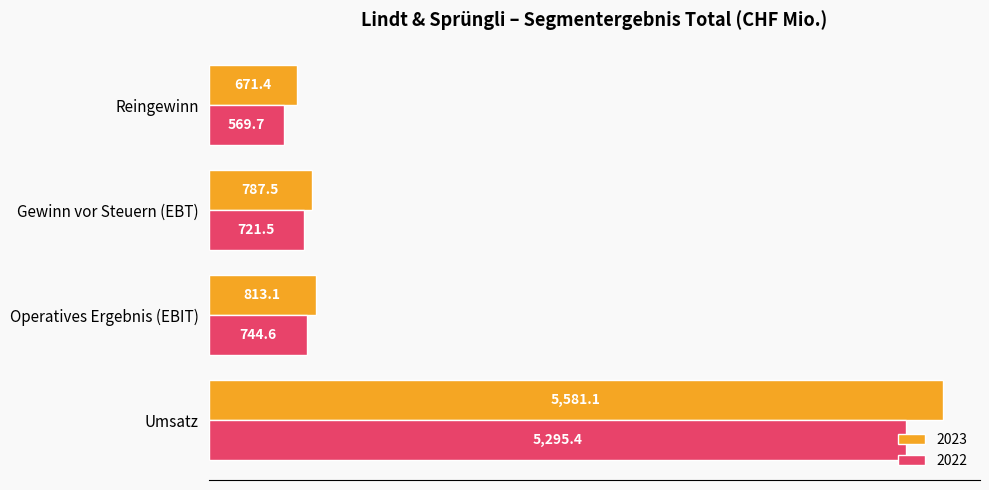

True or false: 2022 has a value of 744.6 at Operatives Ergebnis (EBIT).

True